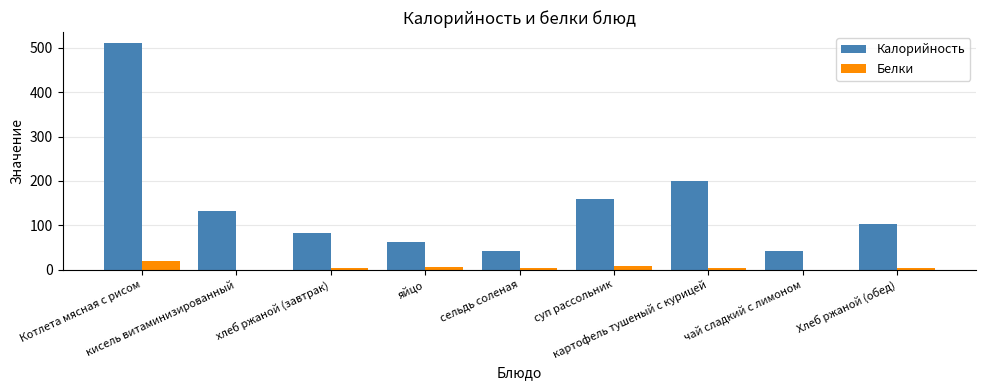

What is the greatest value displayed?

510.0